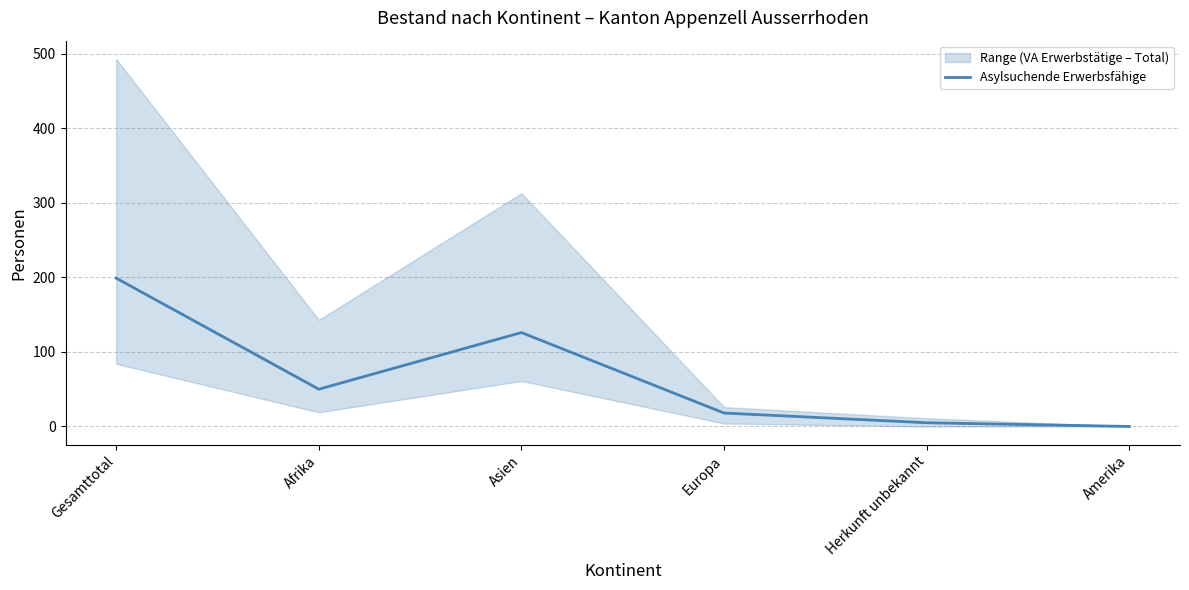

Is it true that Asylsuchende Erwerbsfähige equals 83 at Amerika?

False